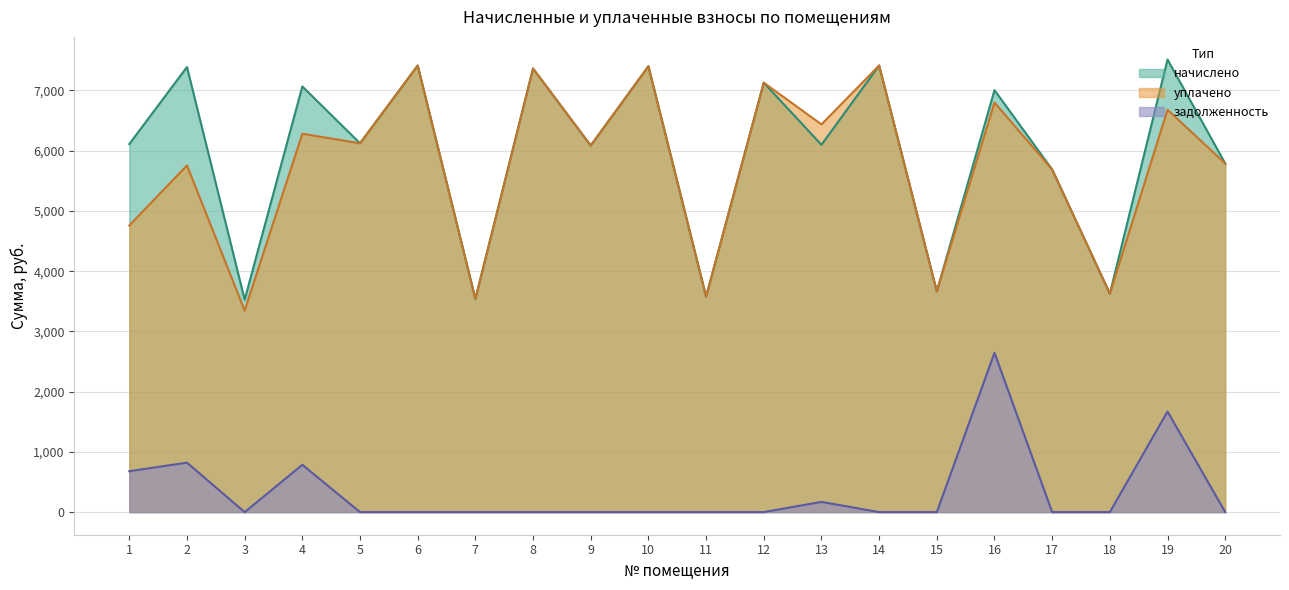

How many lines are shown in the chart?

3